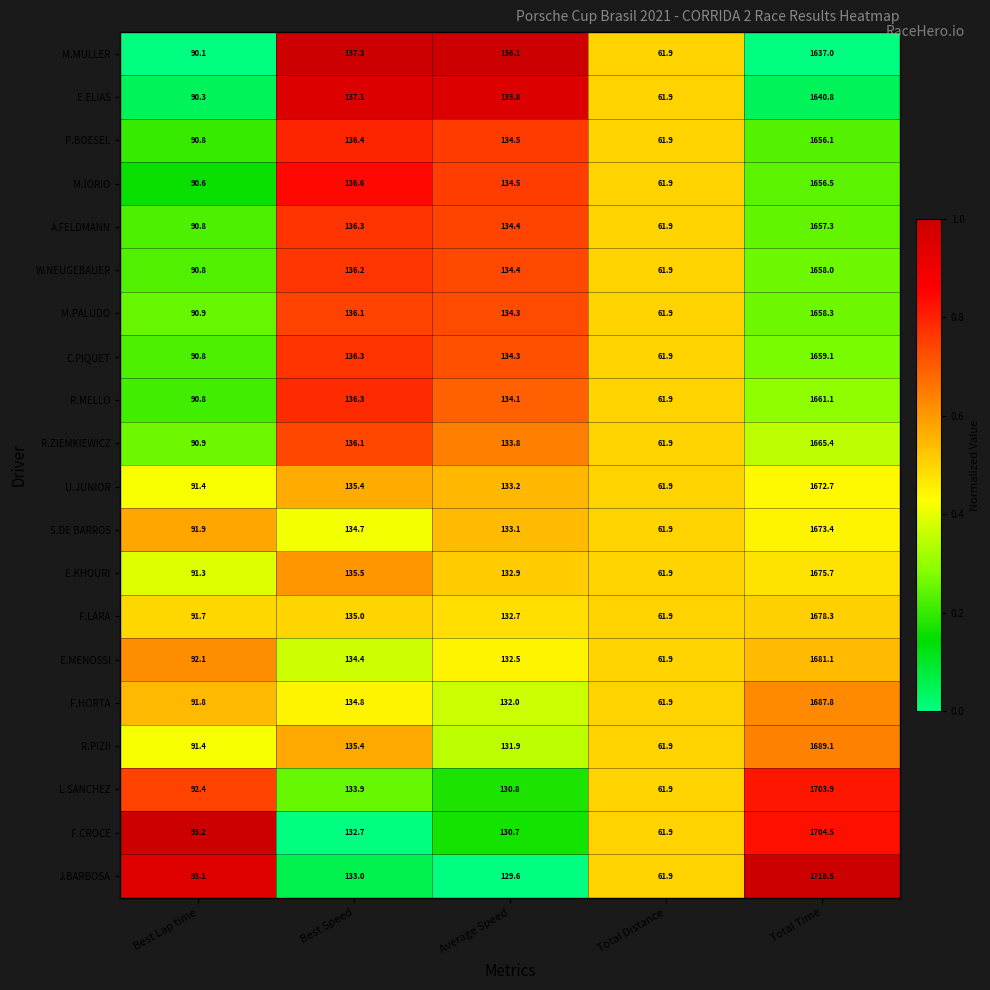

Where does the C.PIQUET series first go above 134?

Best Speed